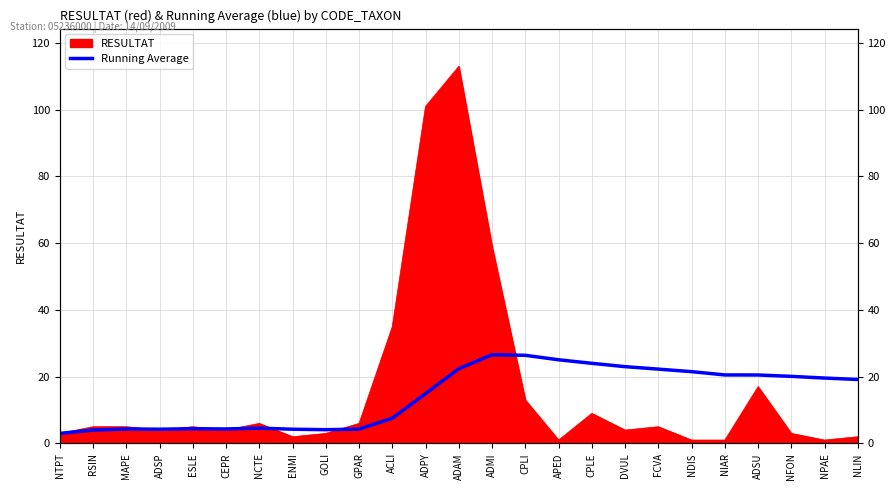

What is the label of the 16th point from the left?

APED